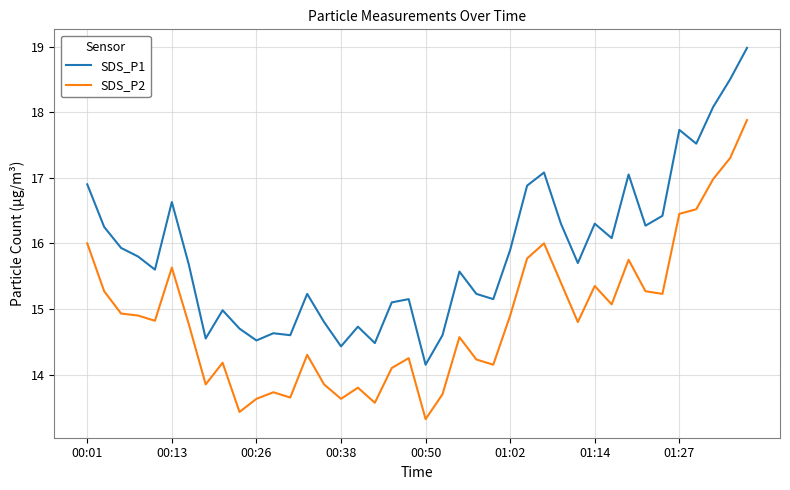

True or false: SDS_P1 and SDS_P2 intersect in this chart.

False